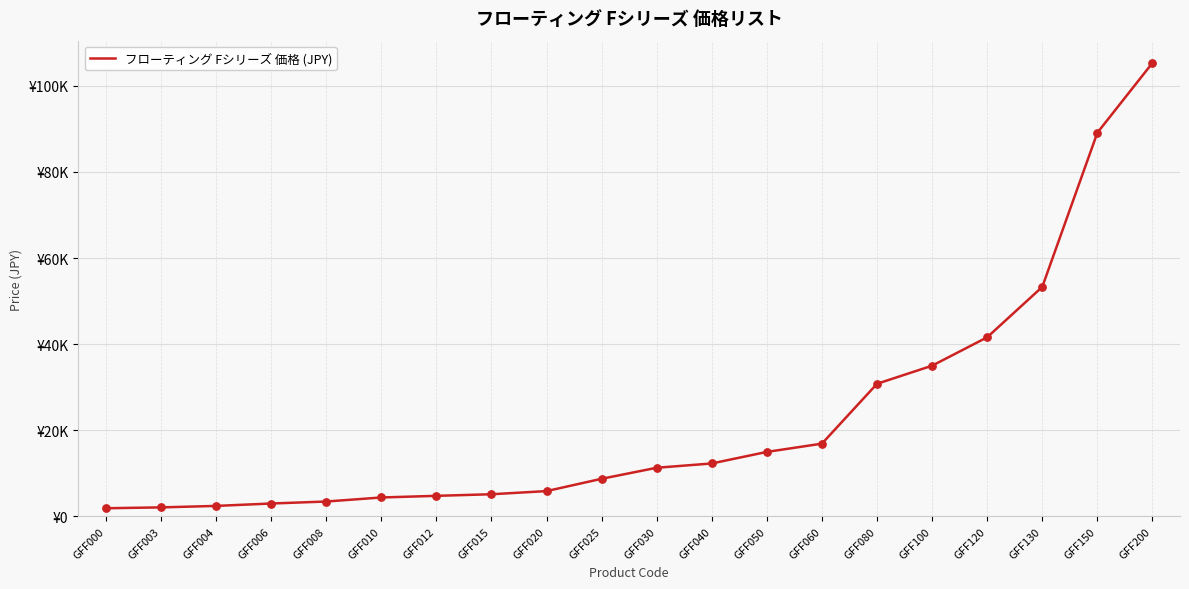

Is this an area chart (filled region under the line)?

No